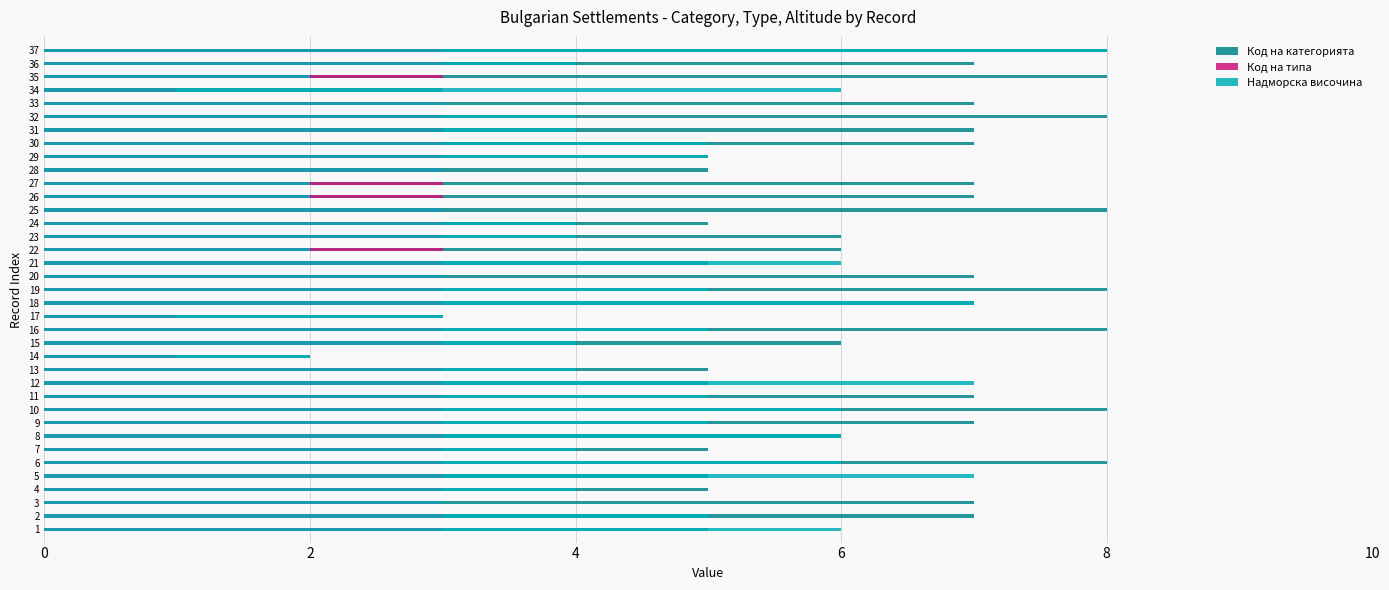

What is the lowest value of the Код на типа series?

1